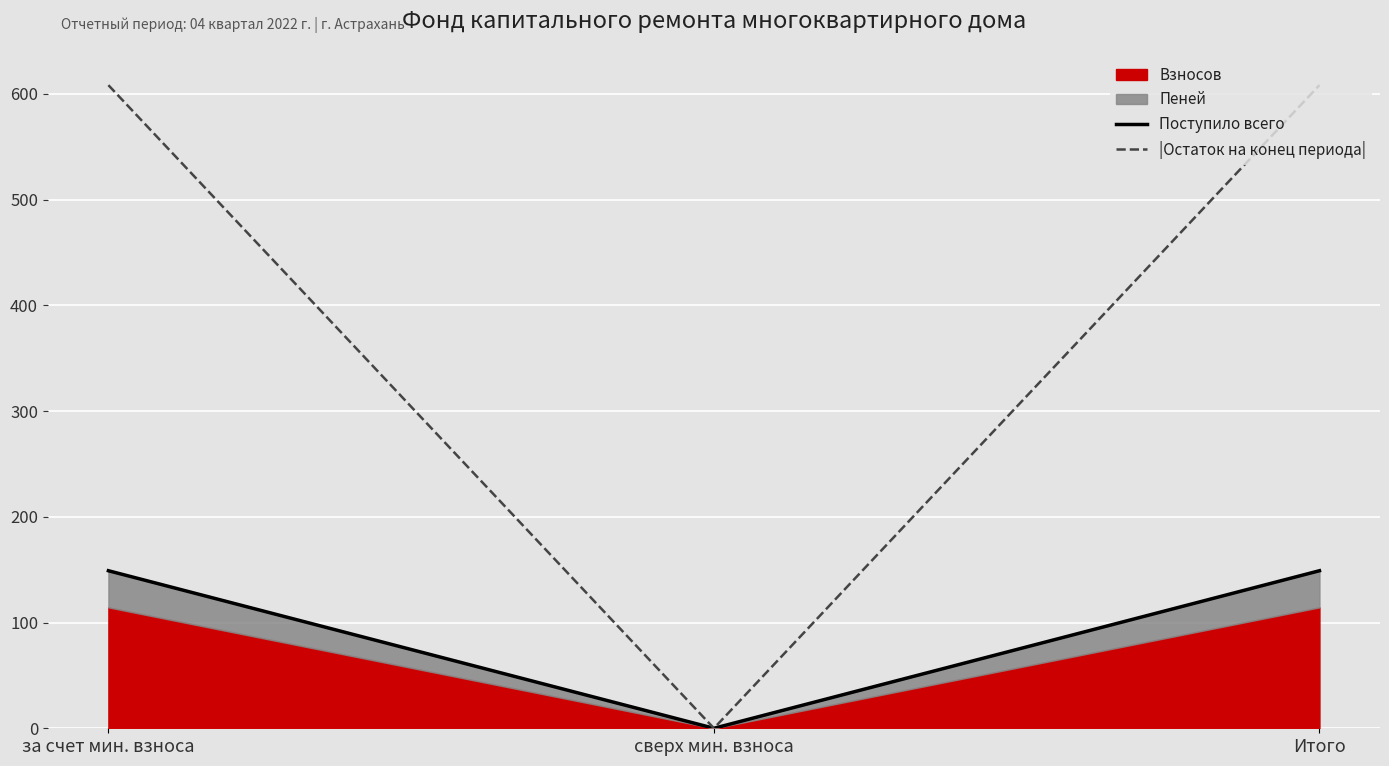

True or false: Поступило всего has a value of 0.0 at сверх мин. взноса.

True